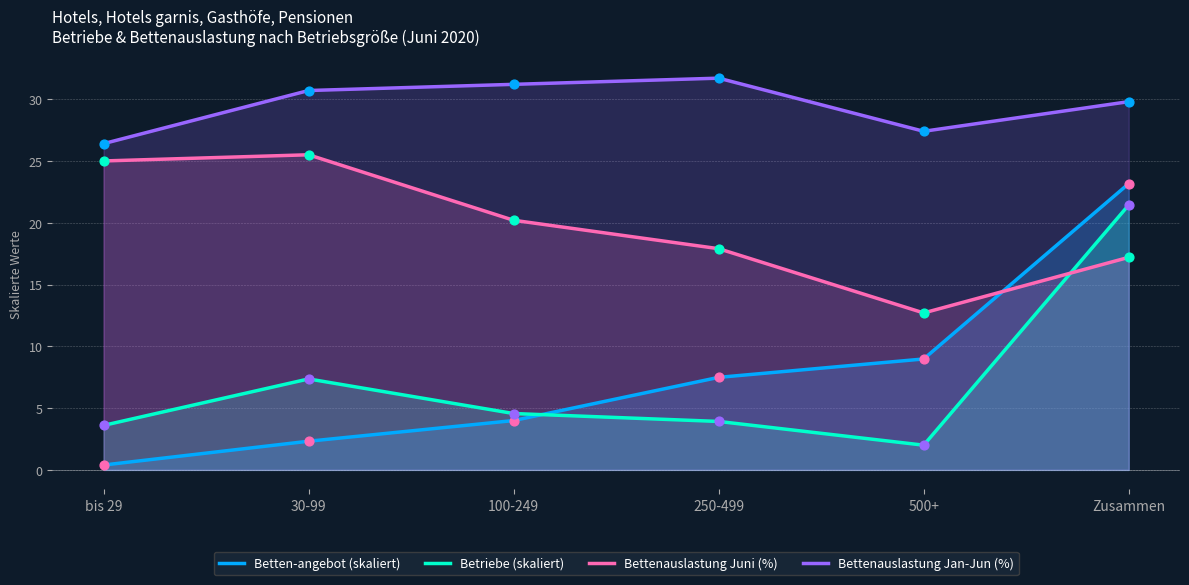

Is the value of Bettenauslastung Juni (%) at 500+ greater than the value of Betriebe (skaliert) at 500+?

Yes